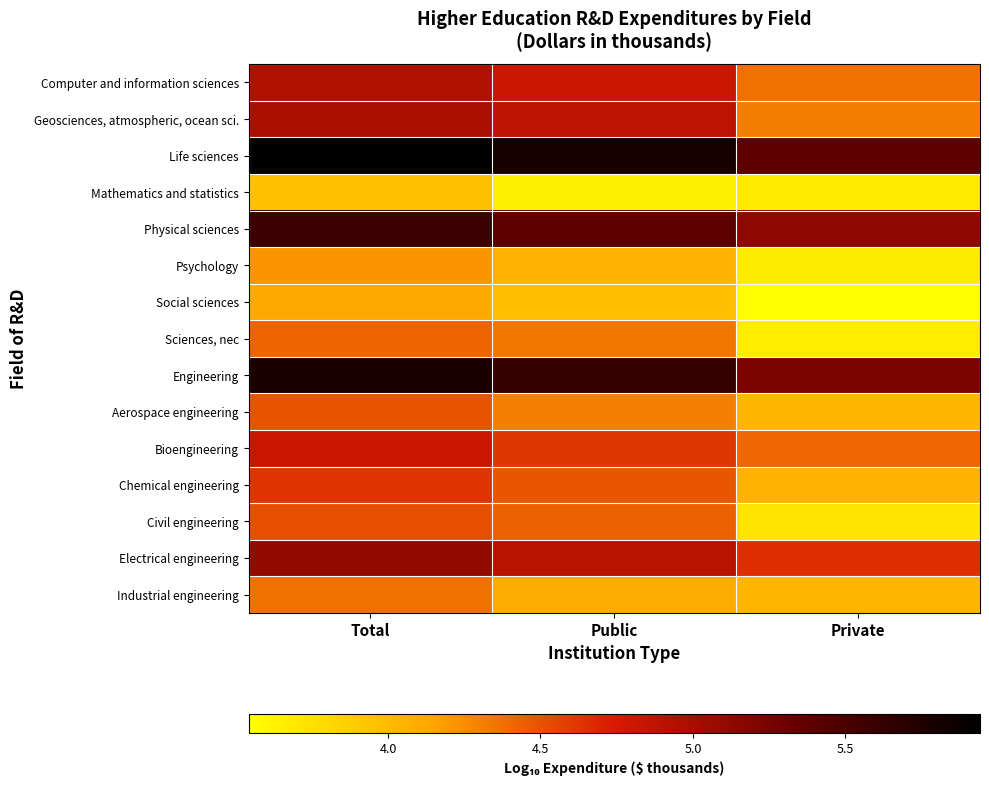

Count the number of categories in the chart.

3